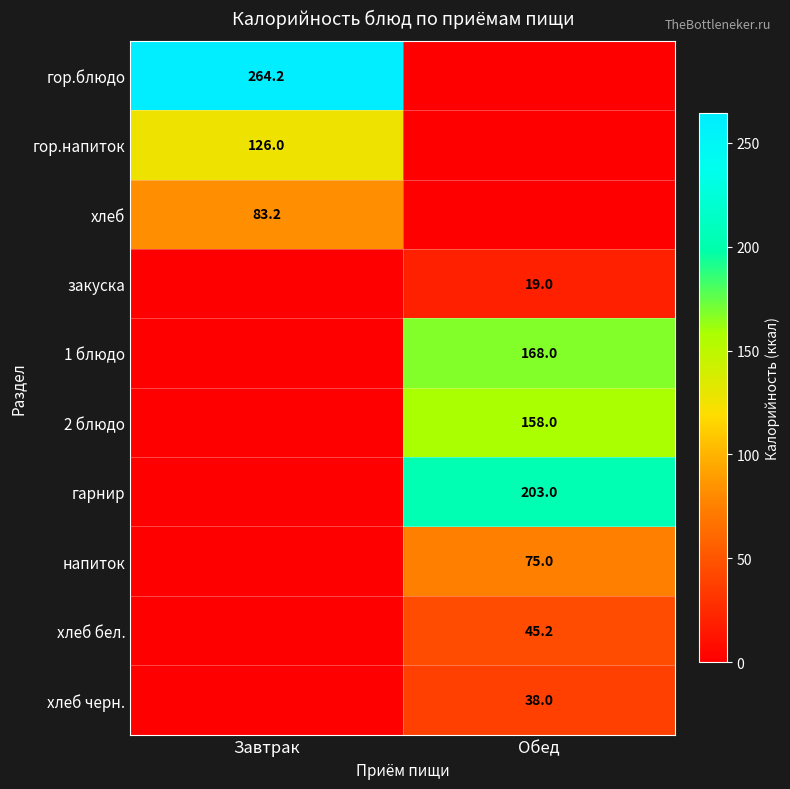

The value of 1 блюдо at Обед is 168.0. True or false?

True